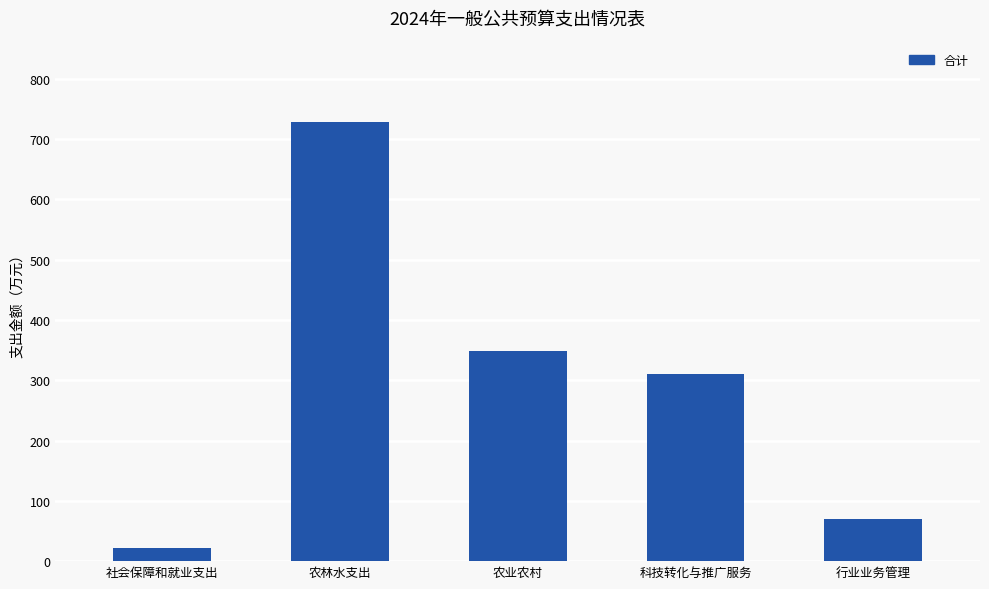

Where is the data nearest to the value 375?

农业农村